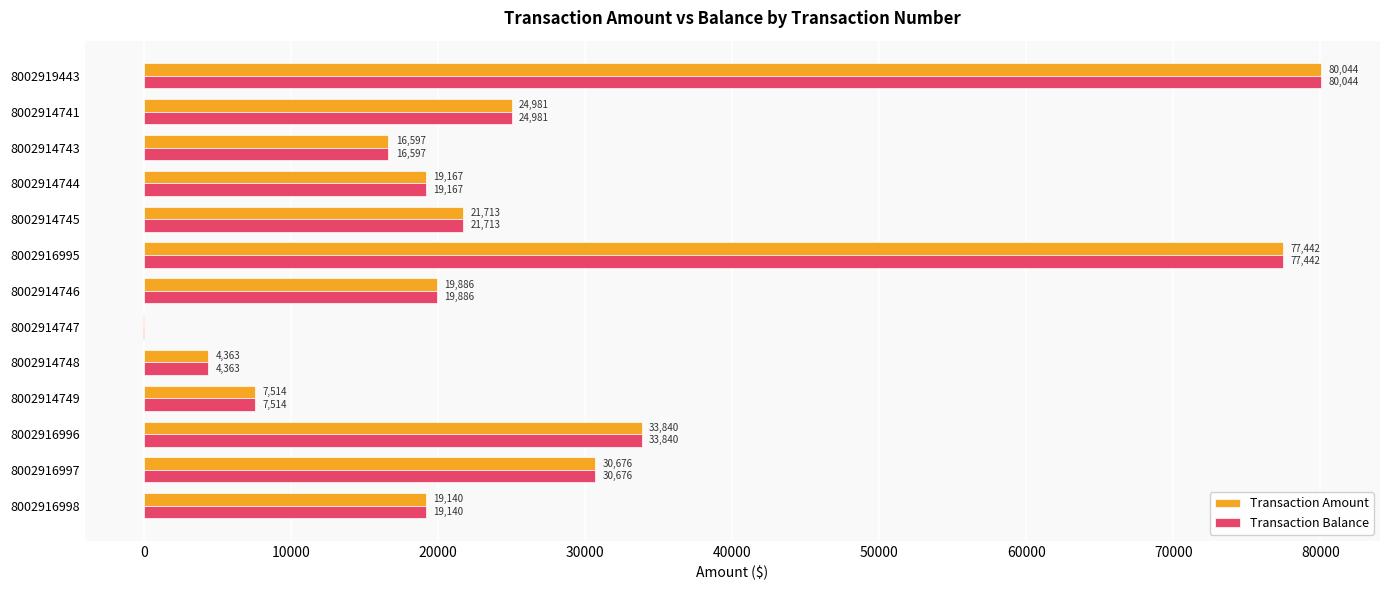

What value does the Transaction Amount series have at 8002914747?

-50.0